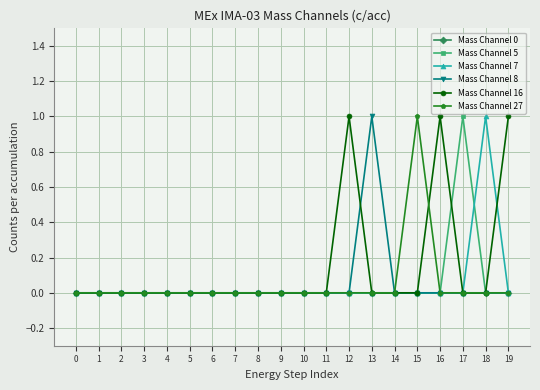

Does the chart display data point markers on the line(s)?

Yes